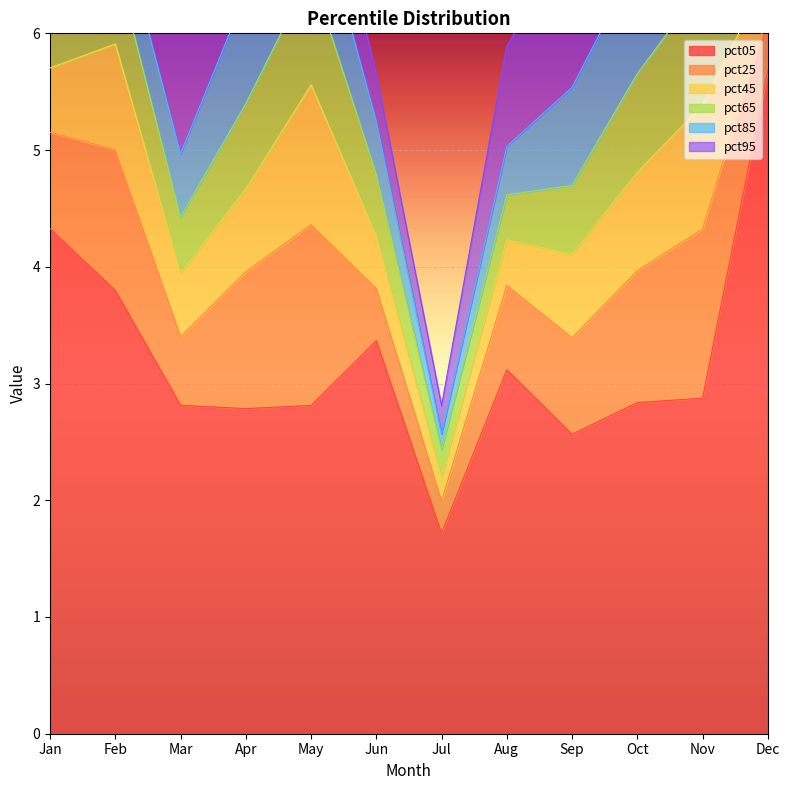

How many lines are shown in the chart?

6